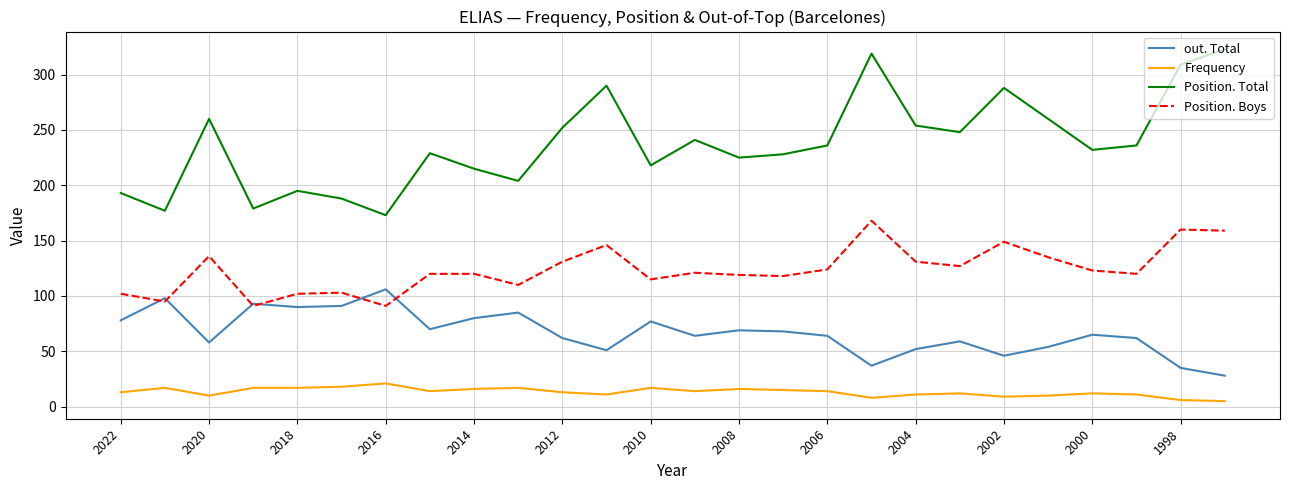

True or false: Frequency and out. Total cross at least once.

False